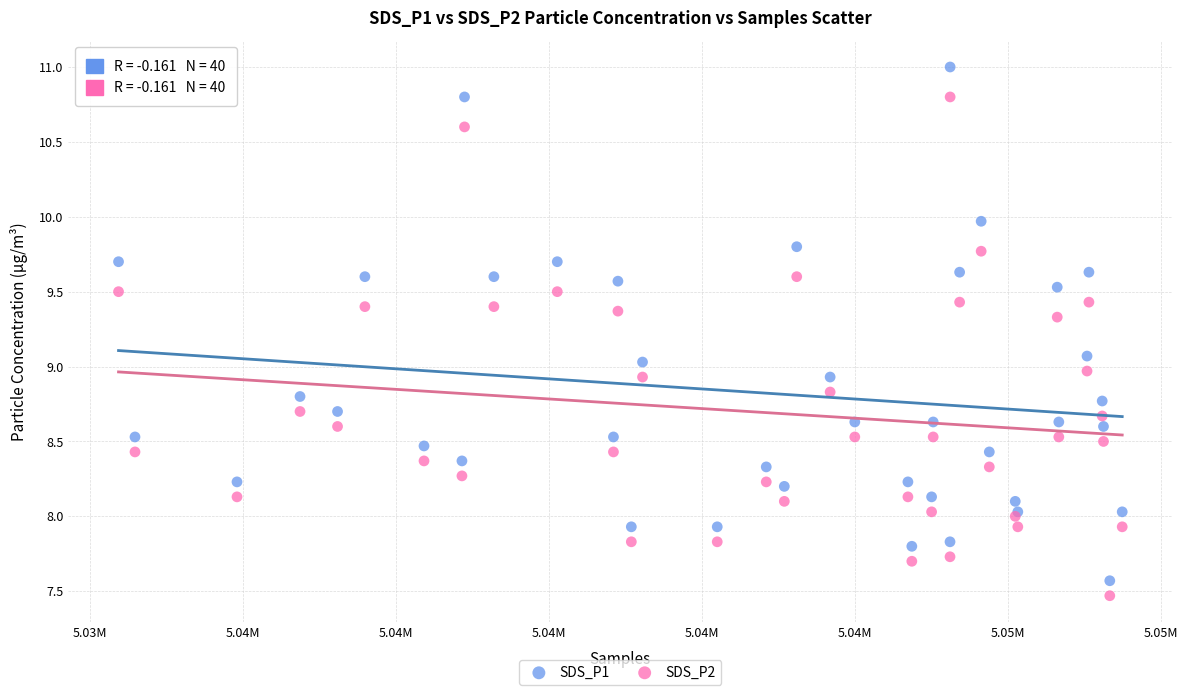

What are all the series names shown in the legend?

SDS_P1, SDS_P2